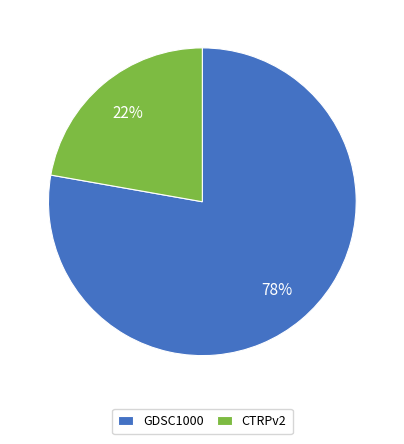

To the nearest percent, what portion does GDSC1000 represent?

78%